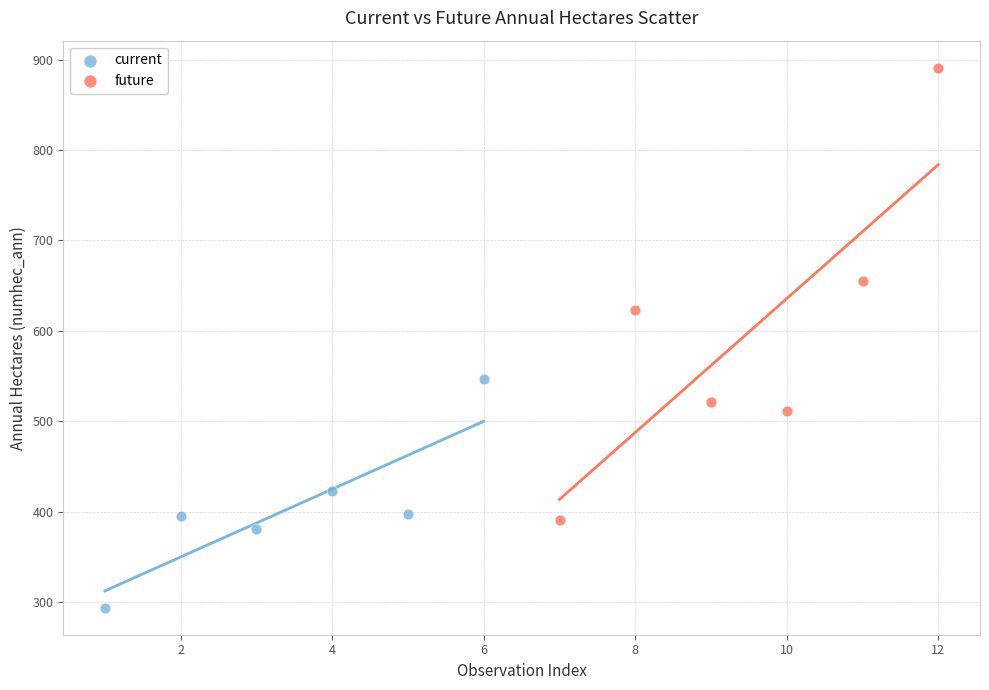

Which series has the largest Y range (max minus min)?

future